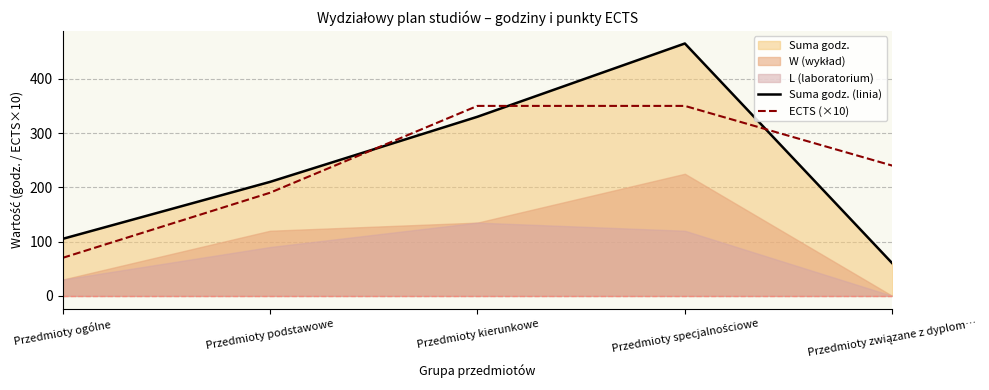

What is the label of the 2nd point from the right?

Przedmioty specjalnościowe